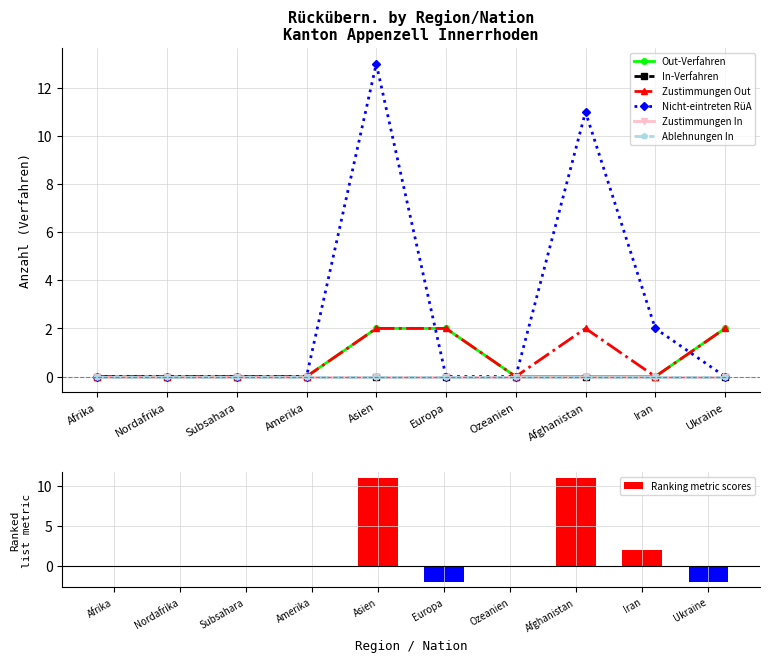

Which category has the highest value across all series?

Asien